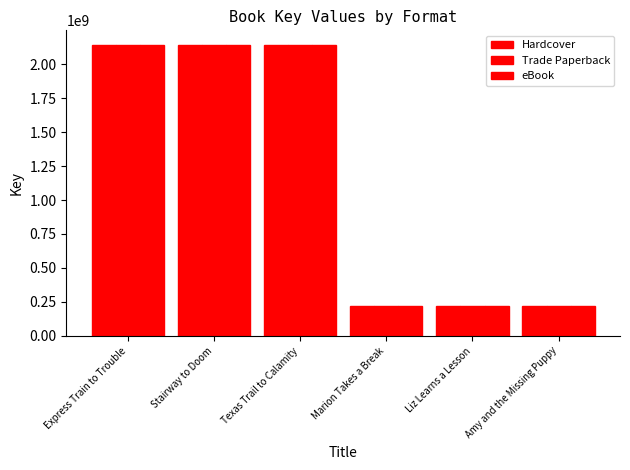

Does the chart contain stacked bars?

No